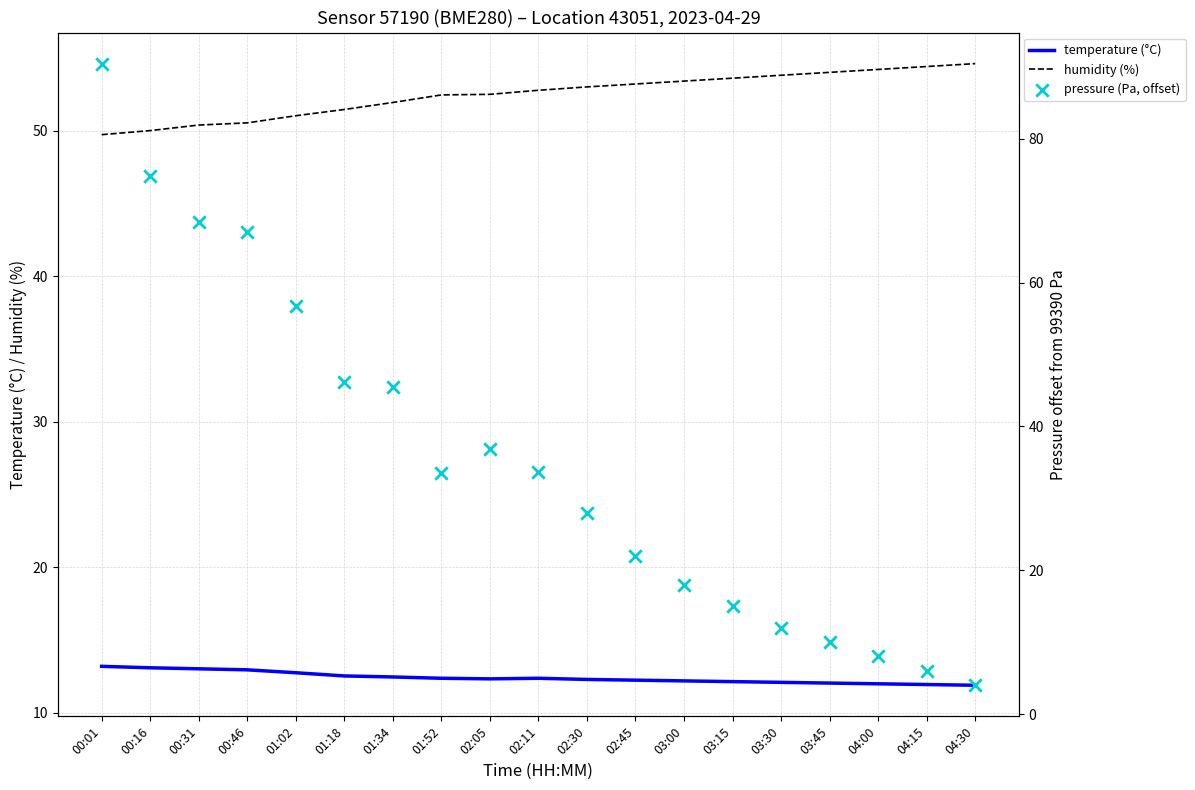

Is the value of temperature (°C) at 00:31 greater than the value of humidity (%) at 02:30?

No